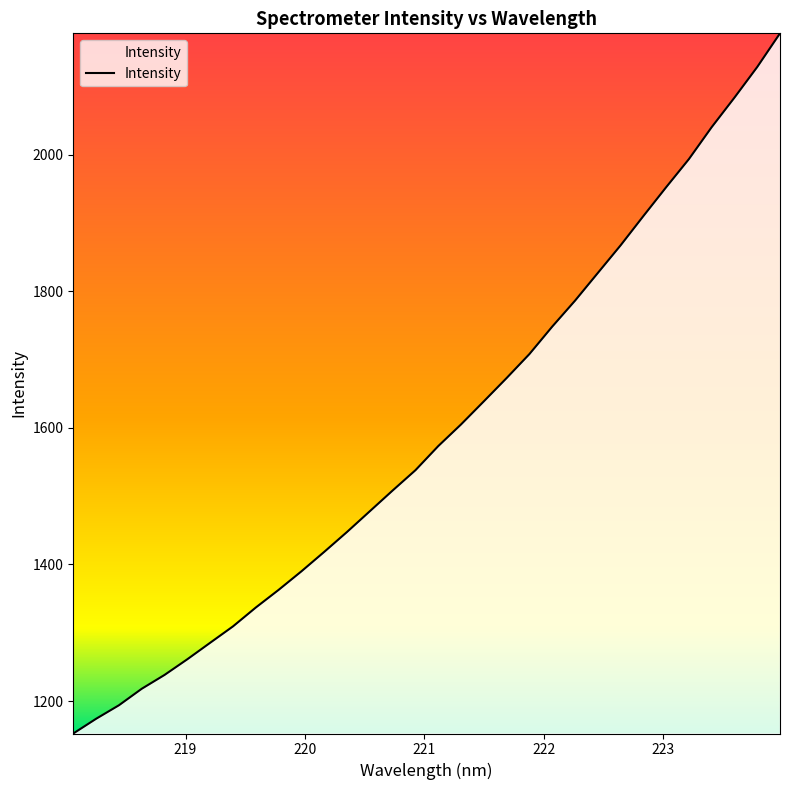

What is the difference between the maximum and minimum values?

1025.4